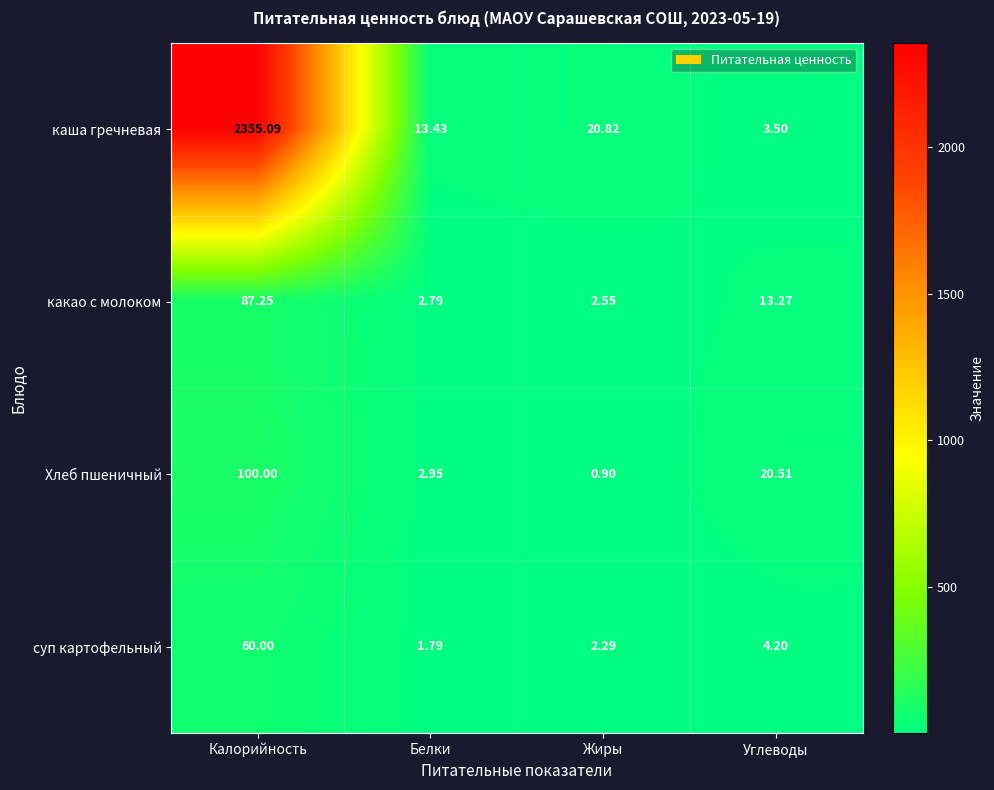

At Белки, list the series in order from largest to smallest.

каша гречневая, Хлеб пшеничный, какао с молоком, суп картофельный